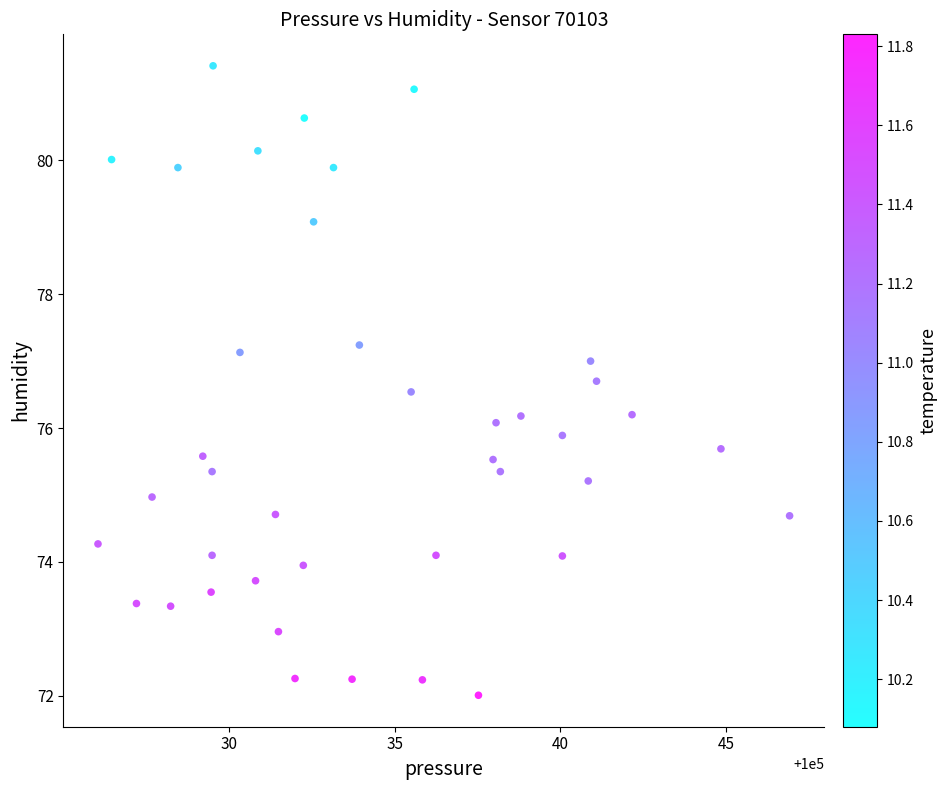

What is the range of X values (max minus min)?

20.9